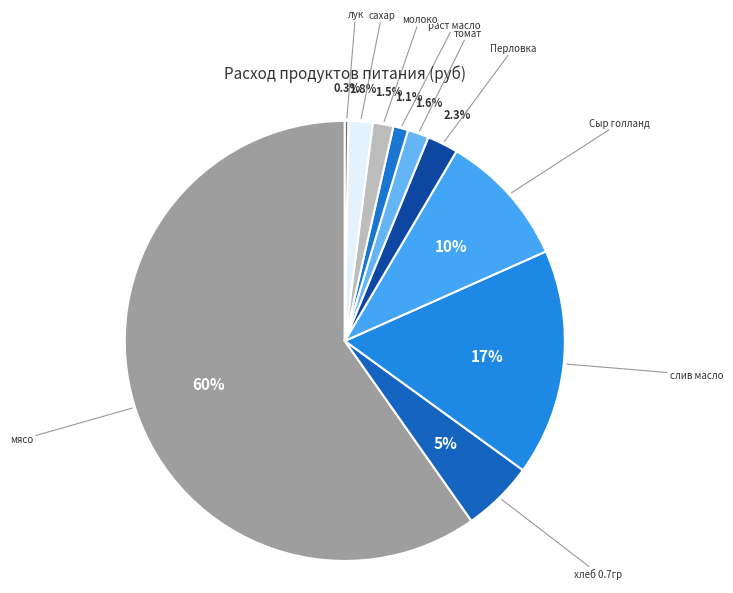

To the nearest percent, what is the average slice percentage?

10%